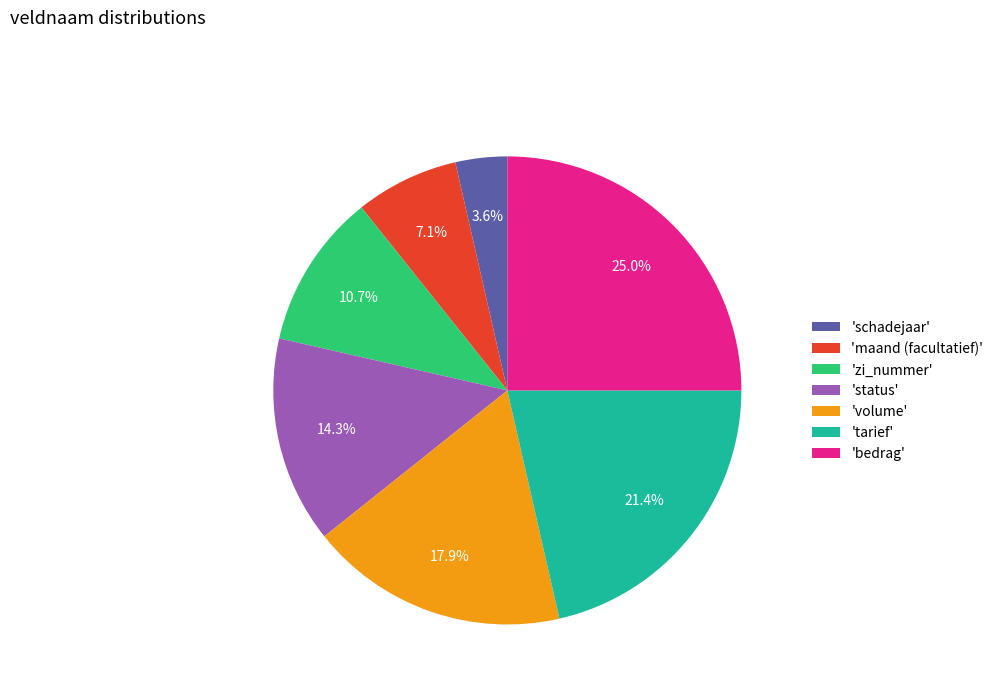

Which category has the smallest portion of the pie?

'schadejaar'